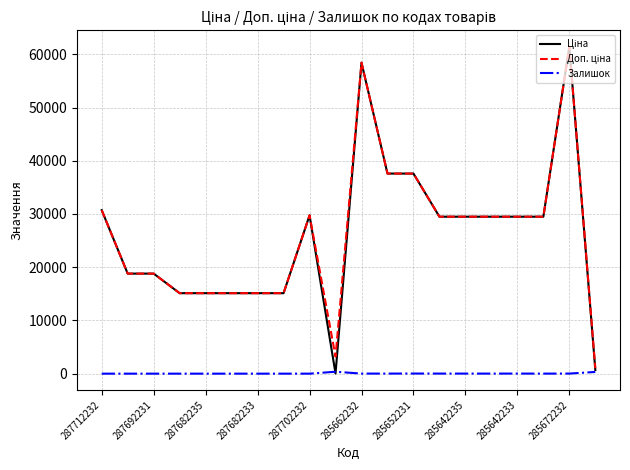

At which category does the chart reach its peak across all series?

285672232